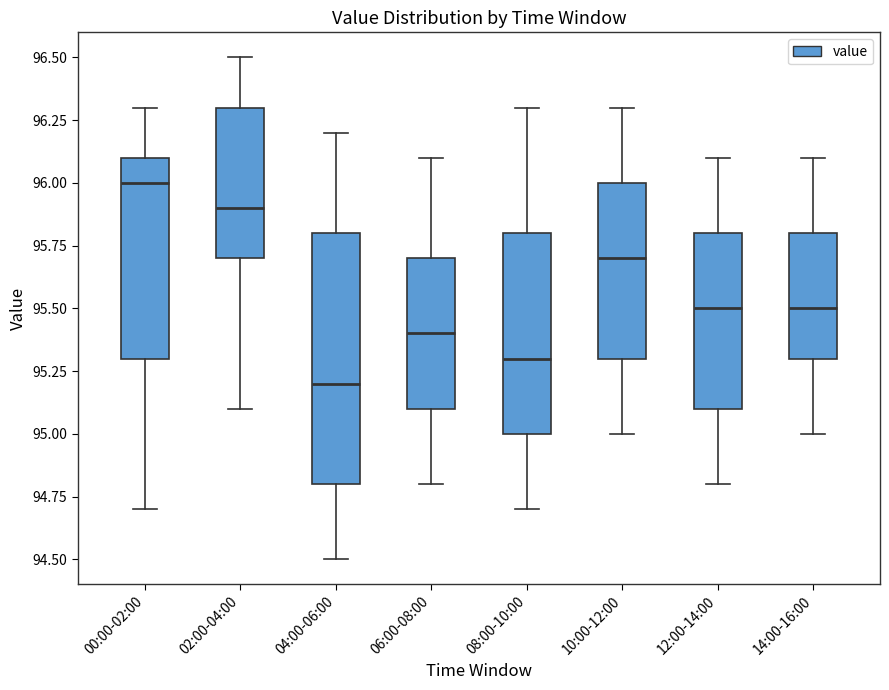

Where is the lower edge of the box for 06:00-08:00 on the y-axis? The values are not printed on the chart, so give them approximately, as read against the axis.

95.1